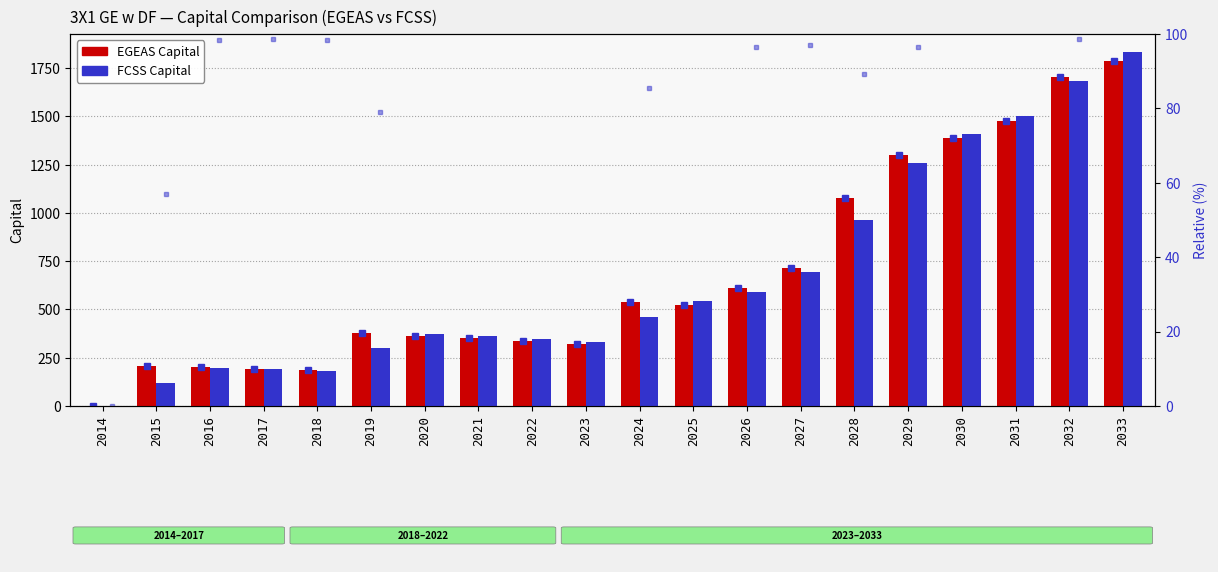

Reading left to right, extract all data points from this chart.

EGEAS Capital: 0.0	208.0	201.0	193.0	186.0	378.0	364.0	350.0	337.0	323.0	541.0	521.0	613.0	715.0	1076.0	1302.0	1388.0	1474.0	1706.0	1788.0
FCSS Capital: 0.0	118.5	197.5	190.2	183.2	299.1	374.3	360.3	346.8	333.7	463.1	545.3	592.1	694.3	961.6	1257.6	1409.2	1500.8	1682.9	1835.3
FCSS % of EGEAS: 0.0	57.0	98.3	98.6	98.5	79.1	102.8	102.9	102.9	103.3	85.6	104.7	96.6	97.1	89.4	96.6	101.5	101.8	98.6	102.6